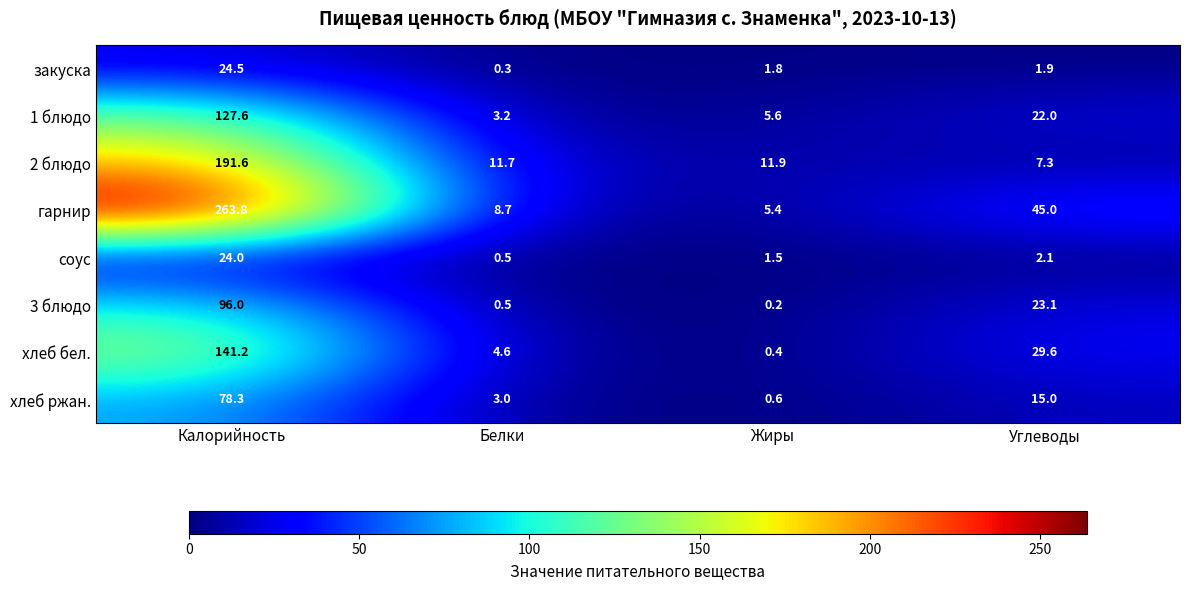

Between Калорийность and Жиры, which series saw the biggest shift?

гарнир